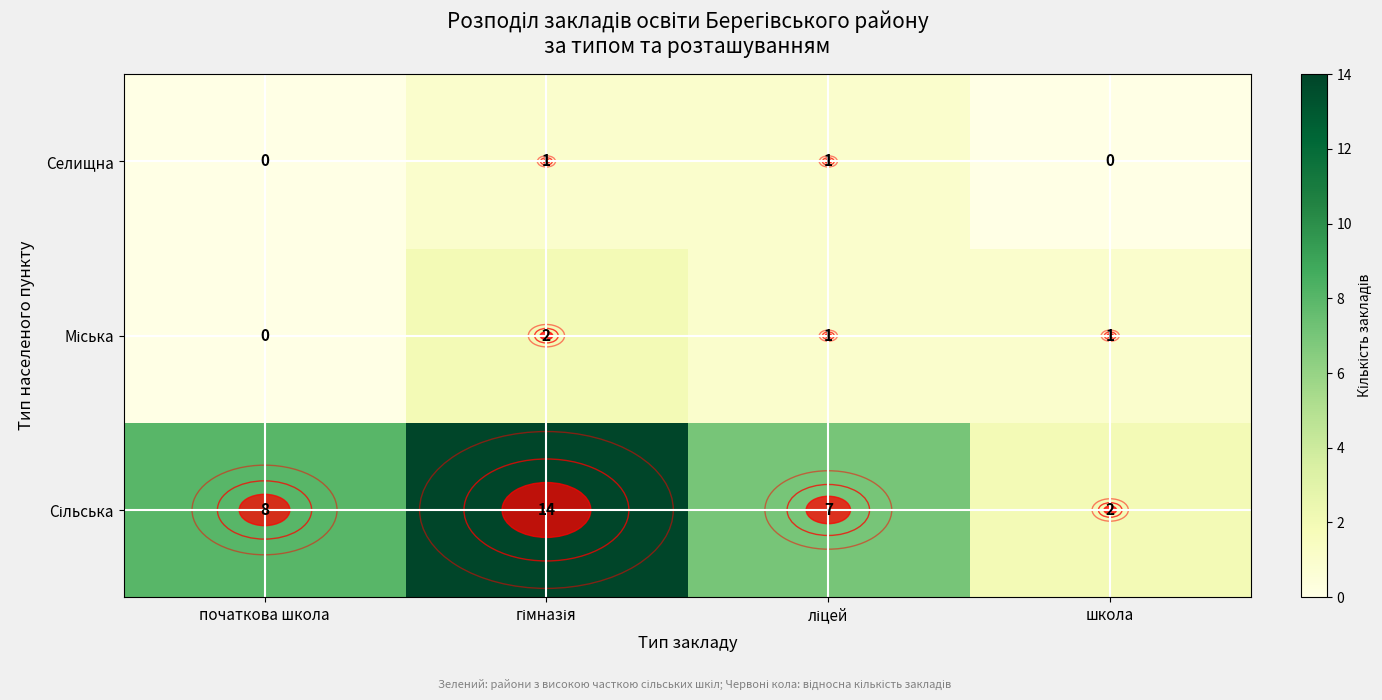

Count the Селищна values in the range 0 to 1.

4